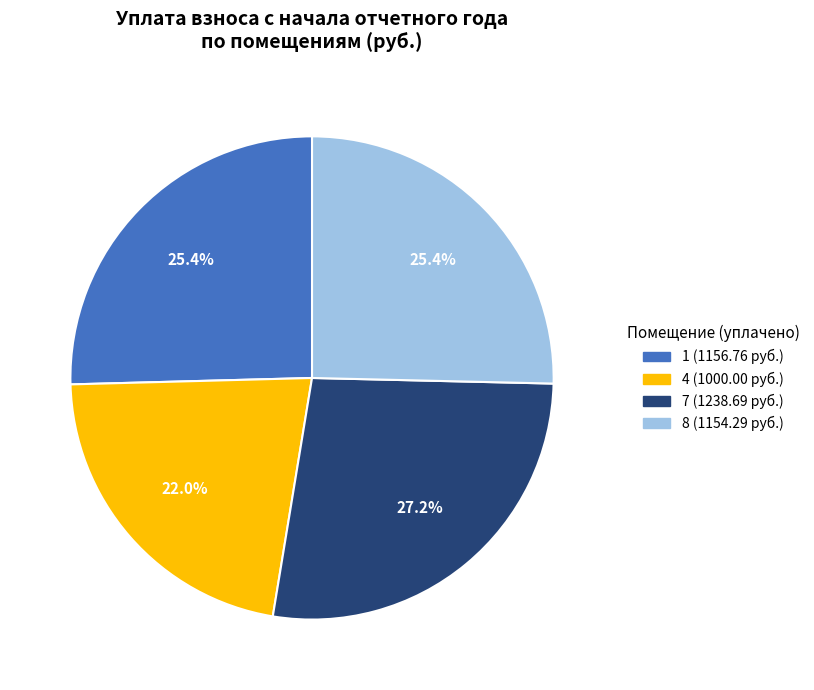

Is there a majority slice in this chart?

No